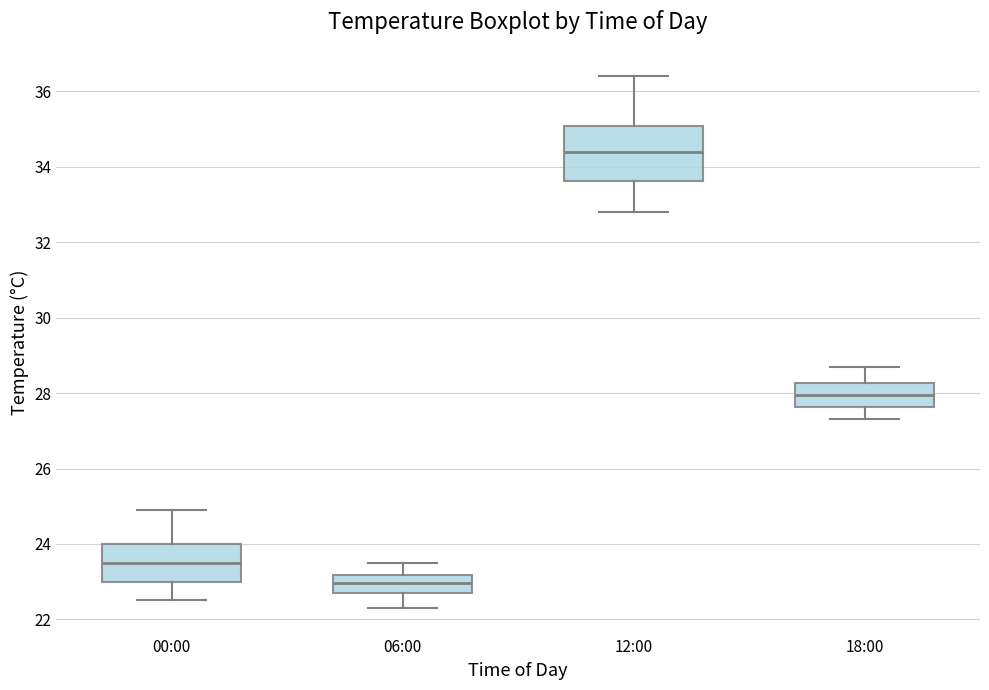

Comparing the boxes themselves (not the whiskers), which one is the tallest?

12:00